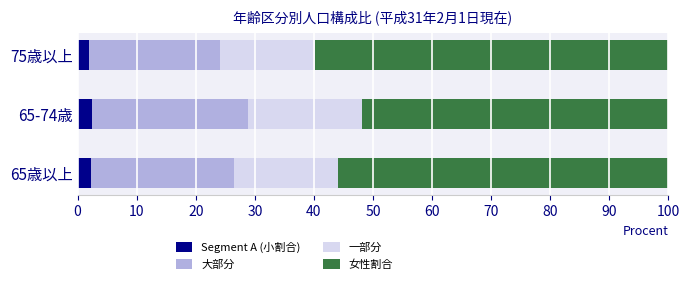

How many series are shown in this chart?

4